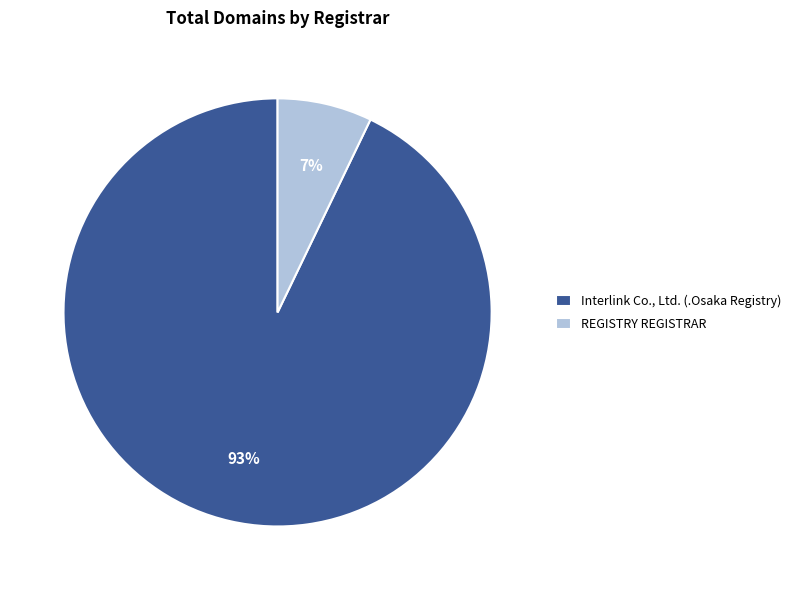

What is the ratio of the value at REGISTRY REGISTRAR to the value at Interlink Co., Ltd. (.Osaka Registry)?

0.1